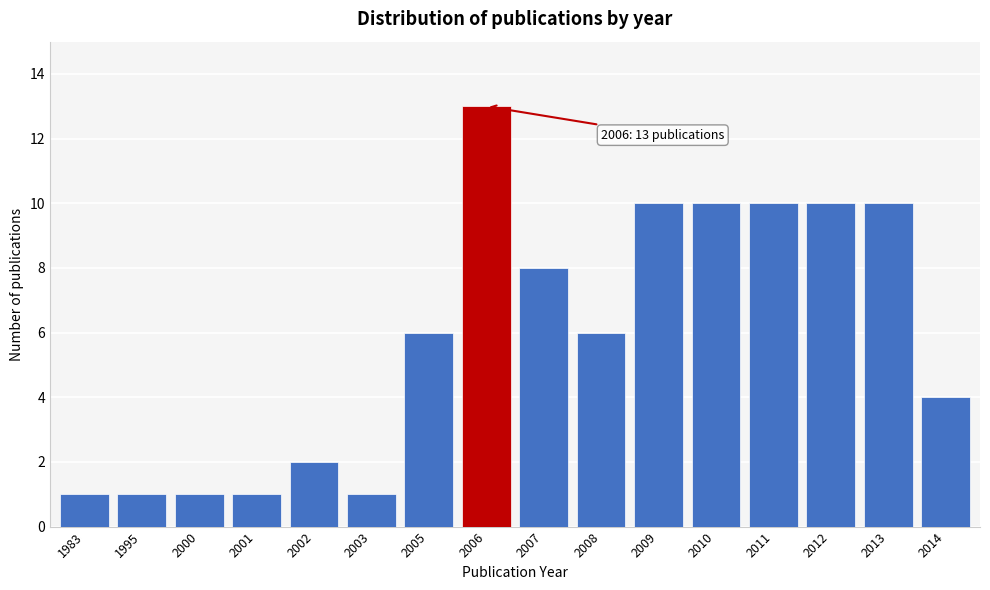

Reading right to left, extract all data points from this chart.

4	10	10	10	10	10	6	8	13	6	1	2	1	1	1	1